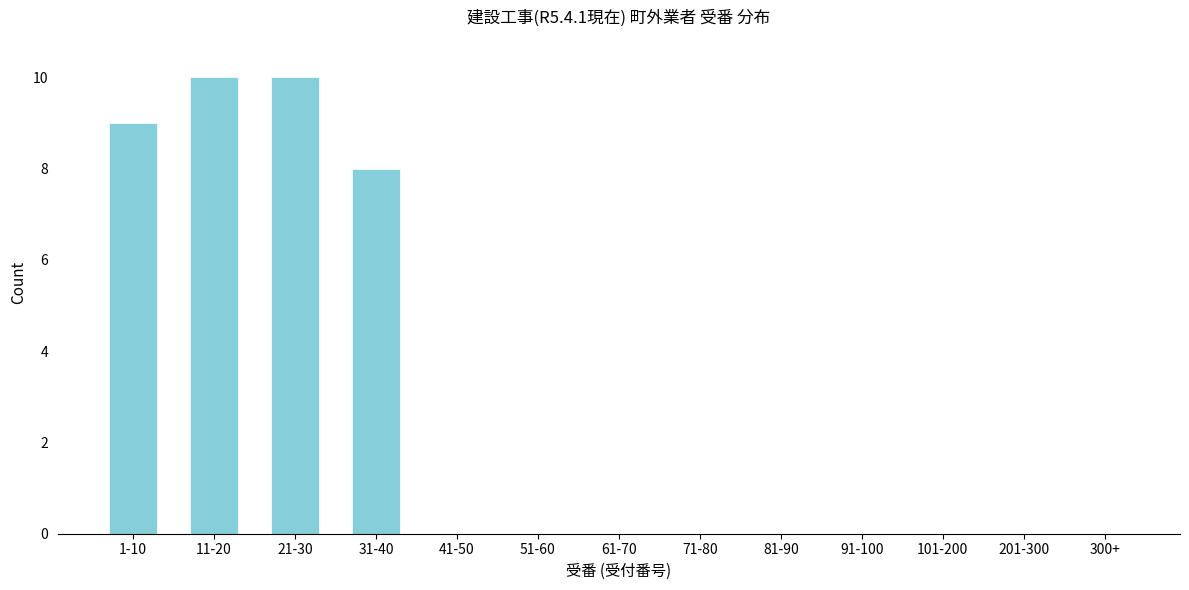

Reading left to right, list all the values displayed in this chart.

1-10=9	11-20=10	21-30=10	31-40=8	41-50=0	51-60=0	61-70=0	71-80=0	81-90=0	91-100=0	101-200=0	201-300=0	300+=0